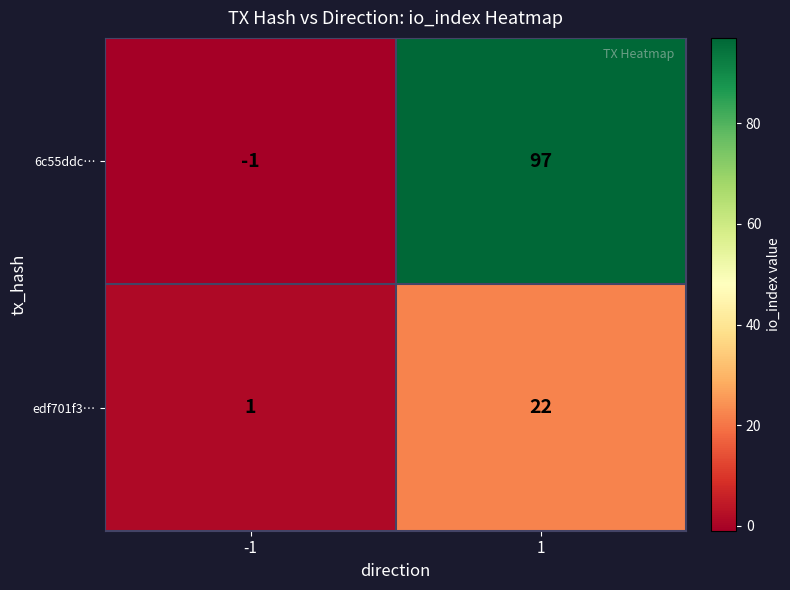

List the series in order of their overall mean, lowest first.

edf701f3…, 6c55ddc…